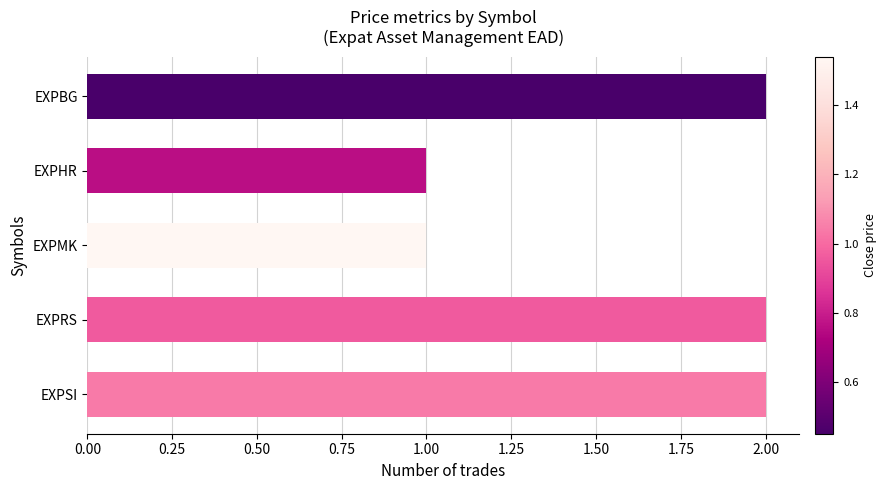

What is the smallest value displayed?

1